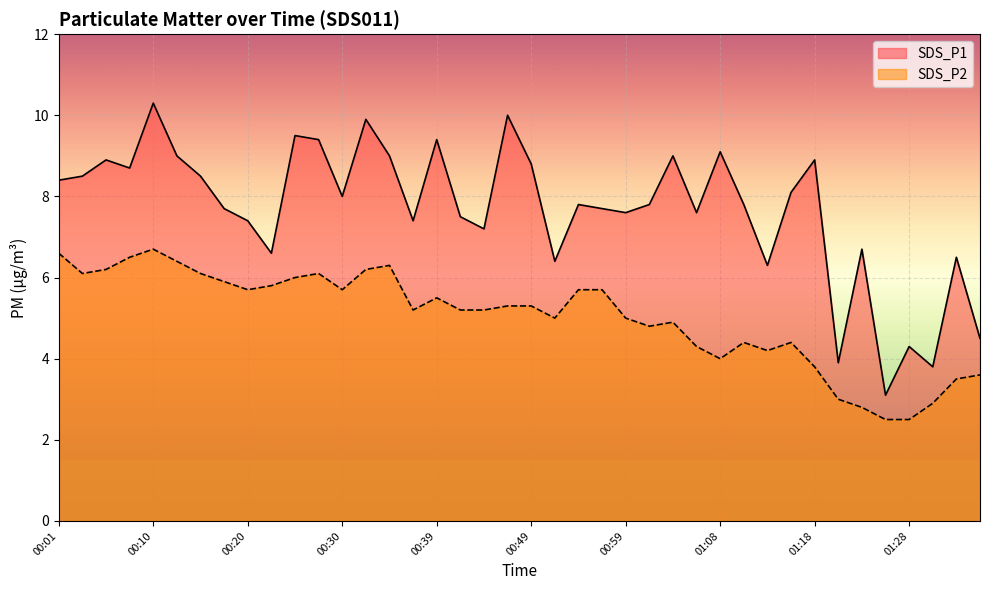

What is the average value of the SDS_P2 series?

5.0